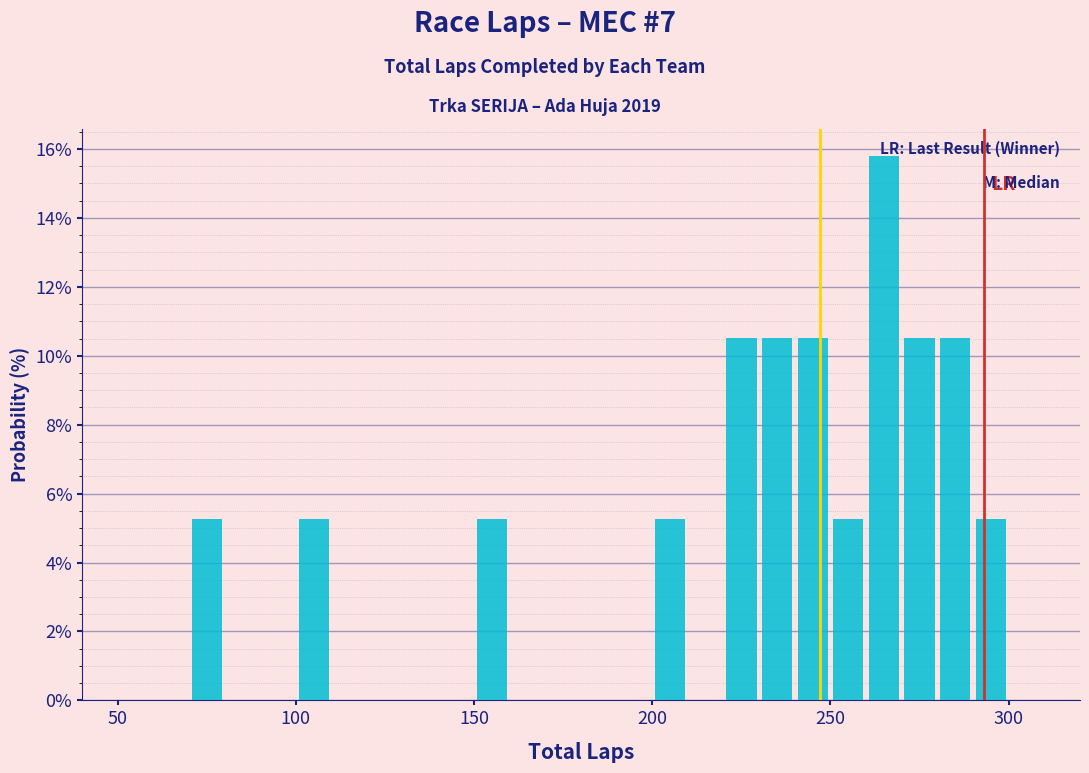

Around what value on the x-axis is the tallest bar? Give the approximate position of its centre, as read against the axis.

265